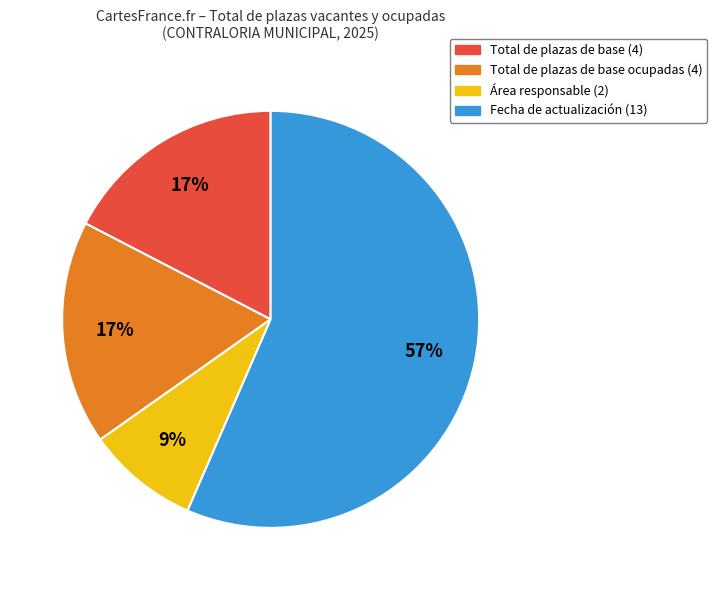

Which slice represents more than half of the pie?

Fecha de actualización (13)